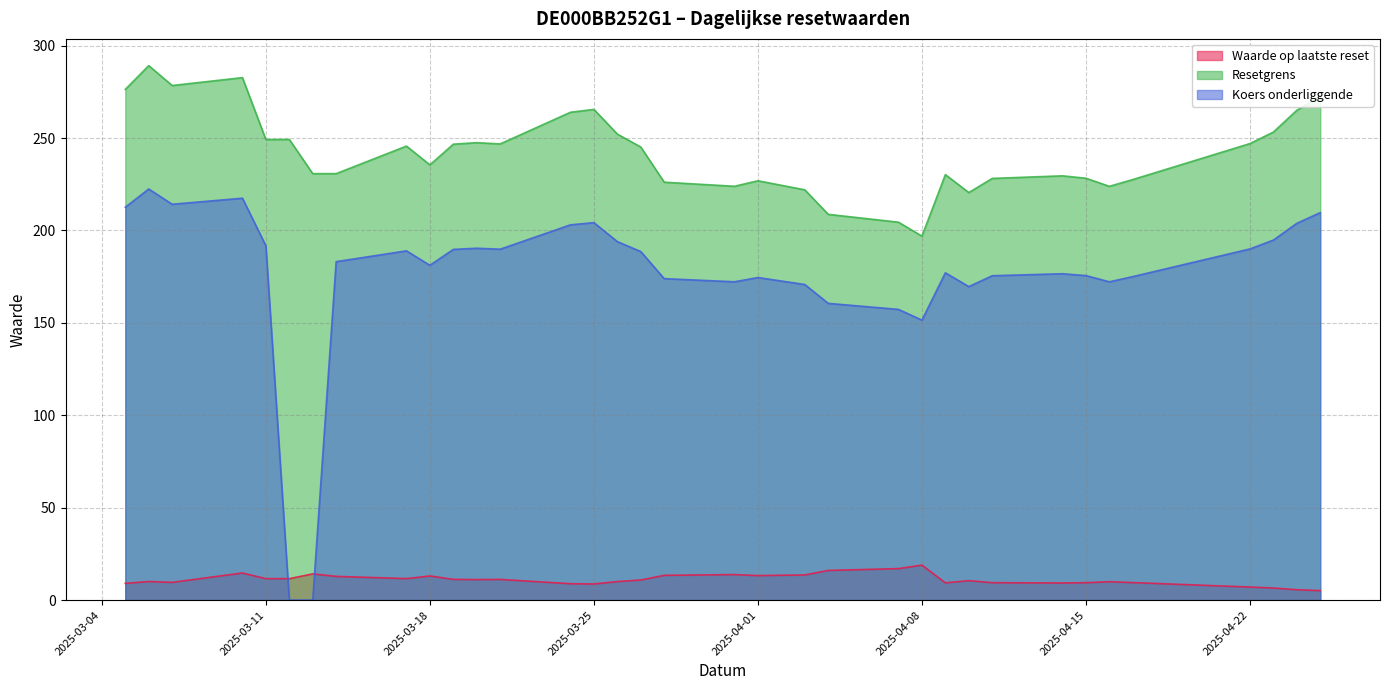

What is the average value of the Koers onderliggende series?

175.8